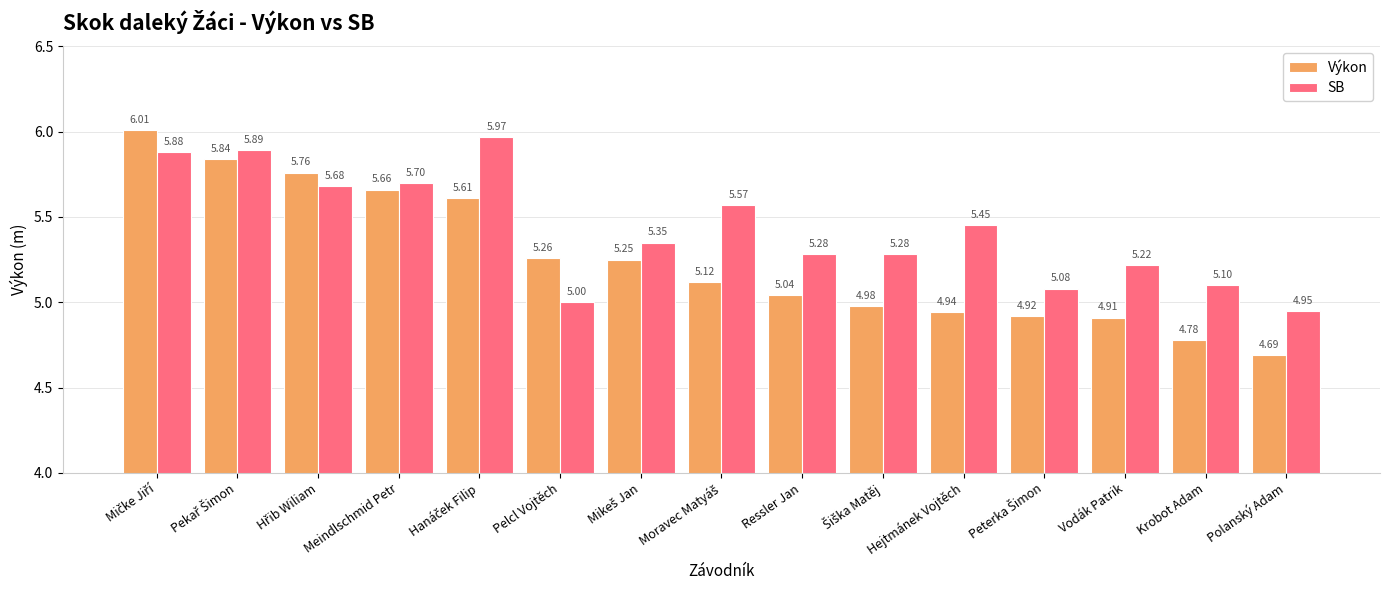

What is the difference between the maximum and minimum values in the SB series?

1.0